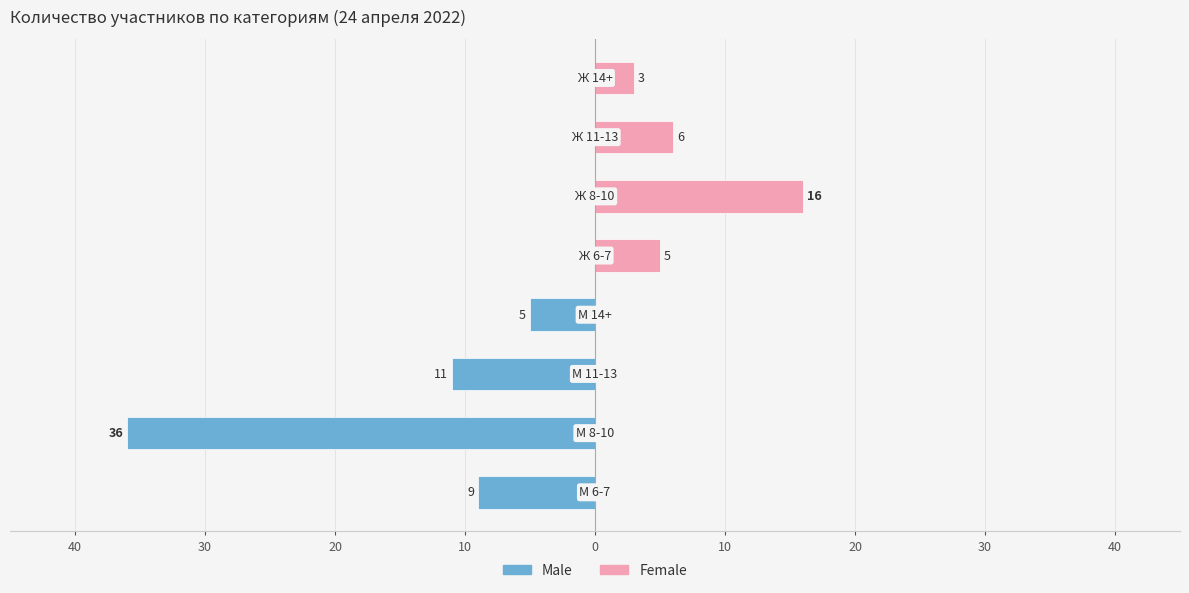

Which series changed the most between 40 and 20?

Male